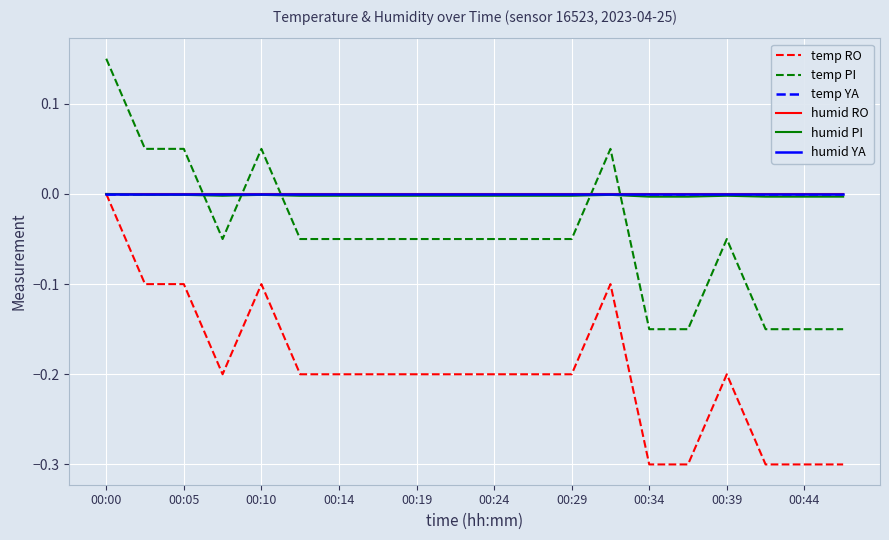

How many interior local valleys does the temp RO series have?

1